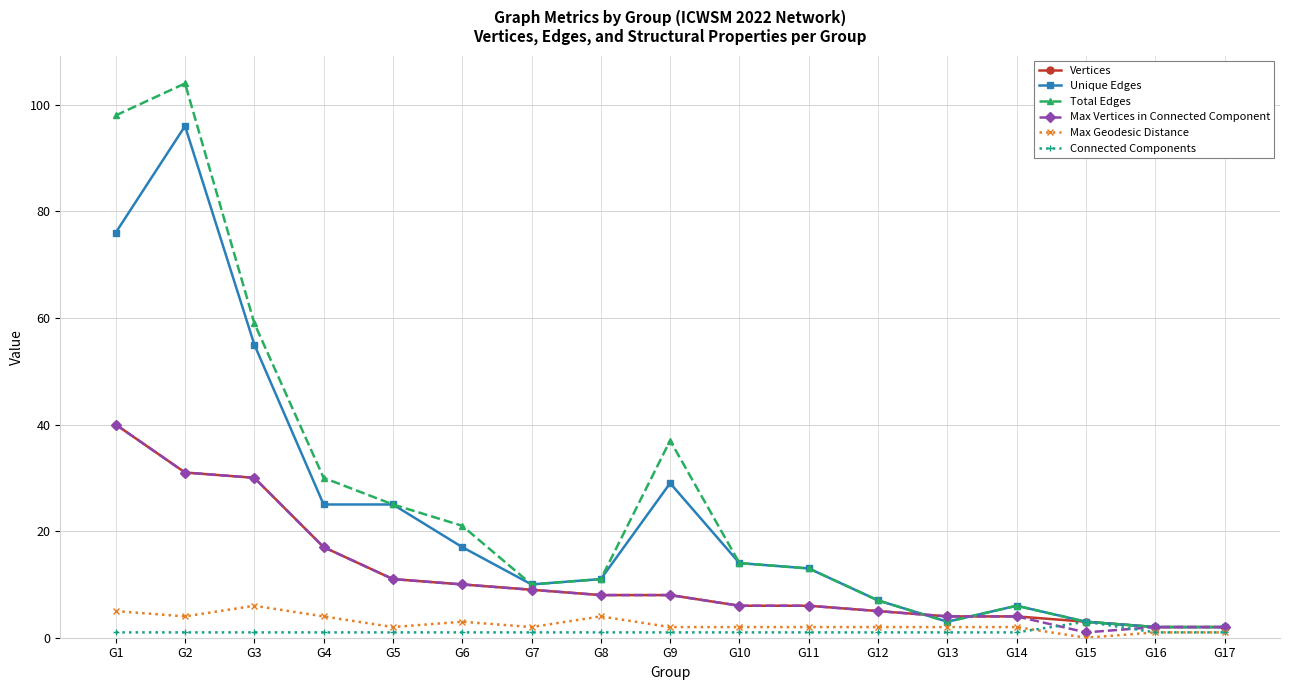

The value of Connected Components at G9 is 1. True or false?

True